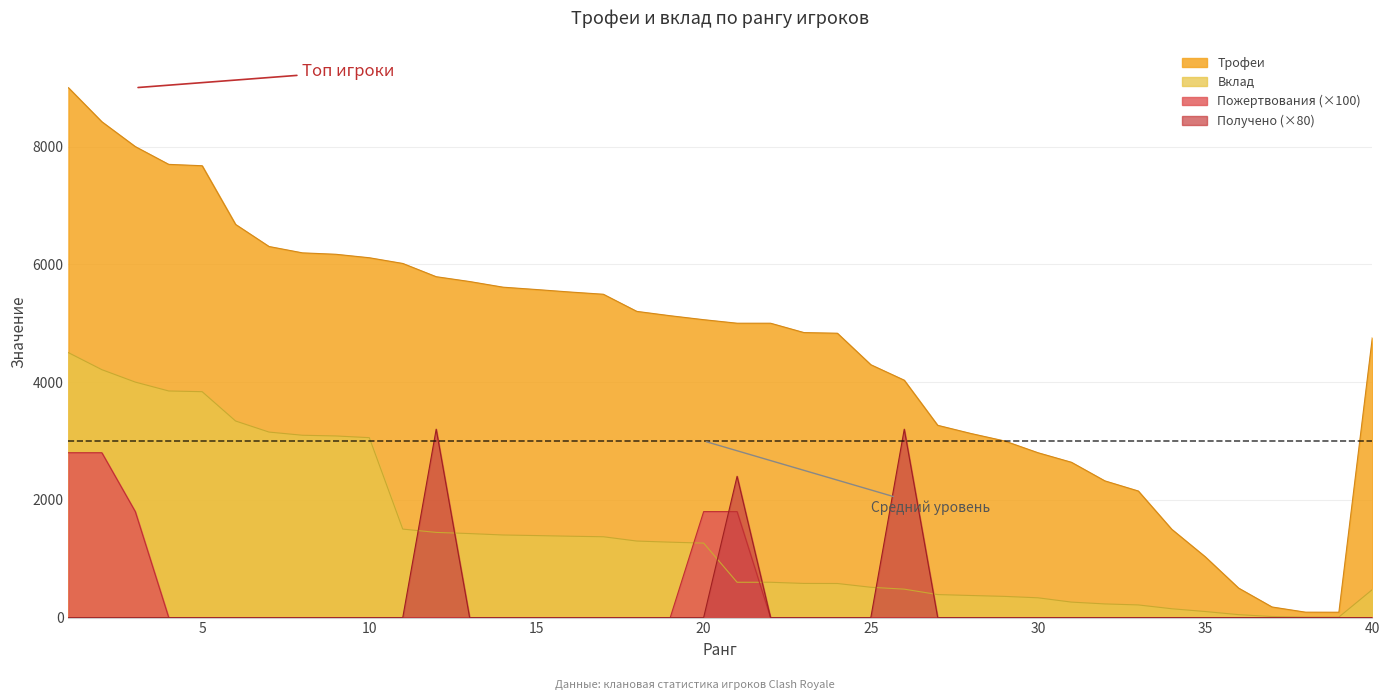

Between which two adjacent categories do Вклад and Получено first intersect?

11 and 12